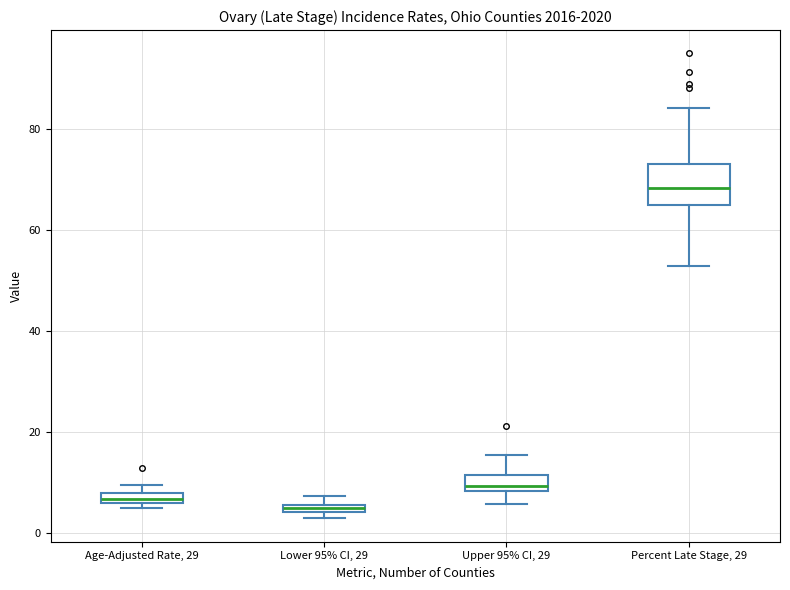

Where is the upper edge of the box for Upper 95% CI, 29 on the y-axis? The values are not printed on the chart, so give them approximately, as read against the axis.

12